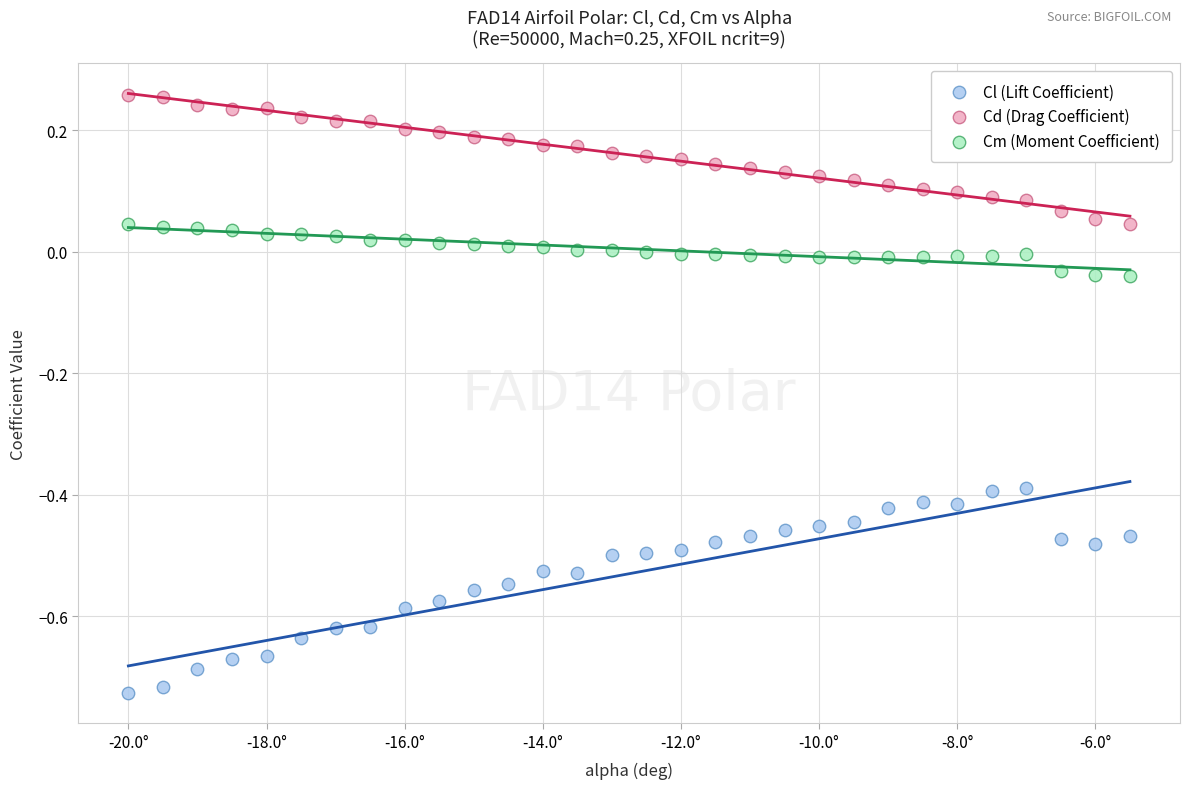

Across all data points, what is the range of Y values (max minus min)?

1.0